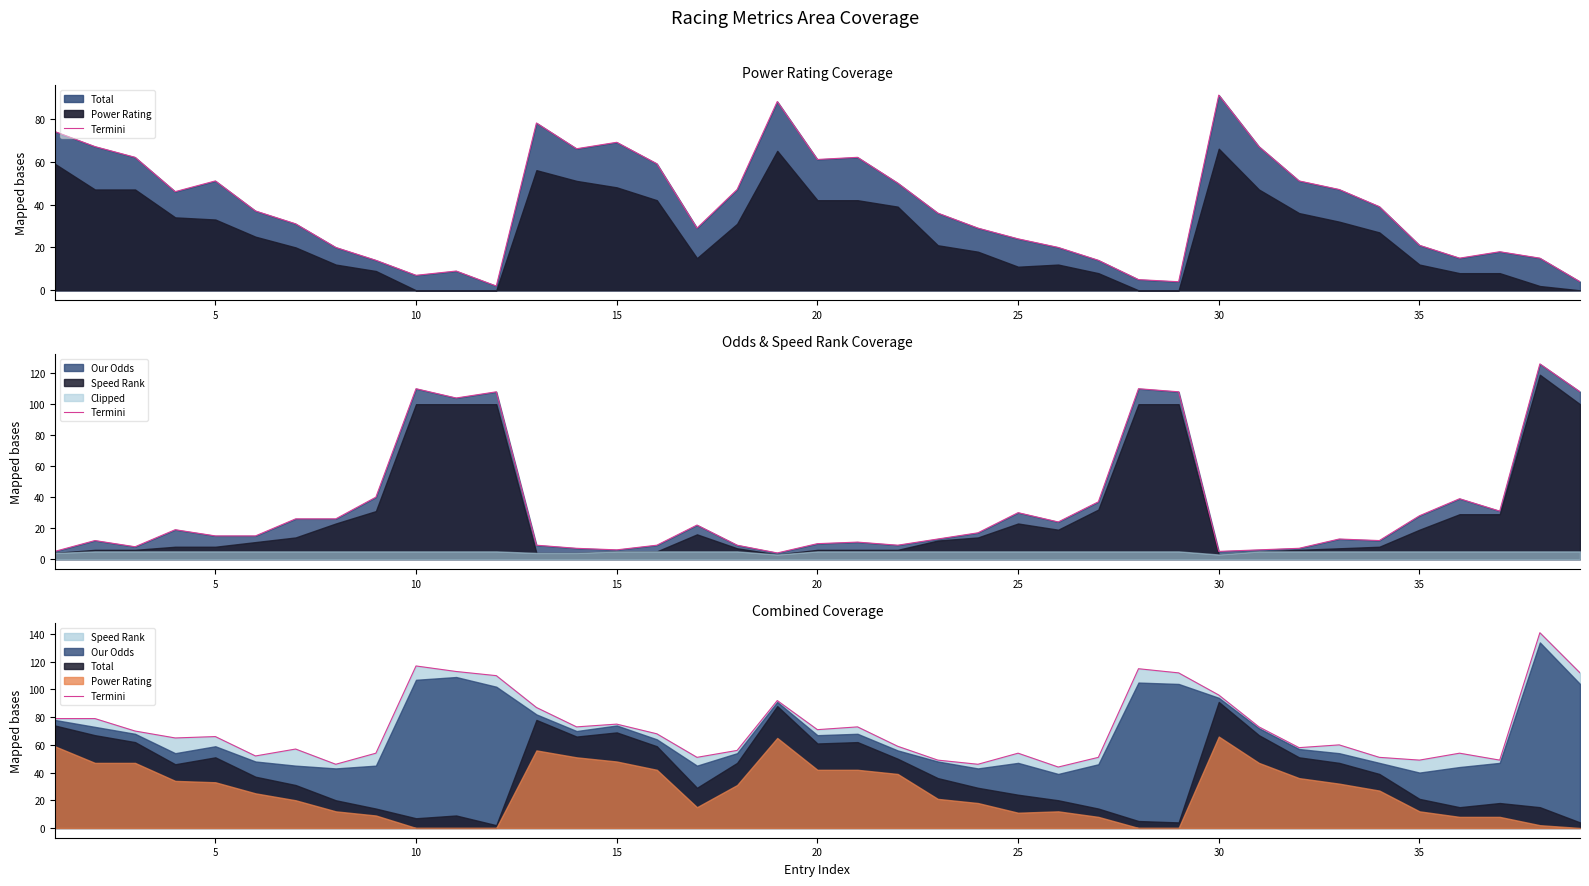

What is the change in value from 23 to 35?

+8